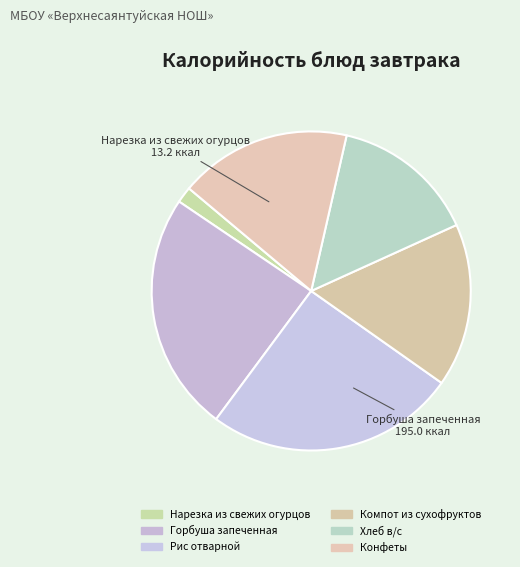

True or false: Горбуша запеченная accounts for 24% of the total.

True